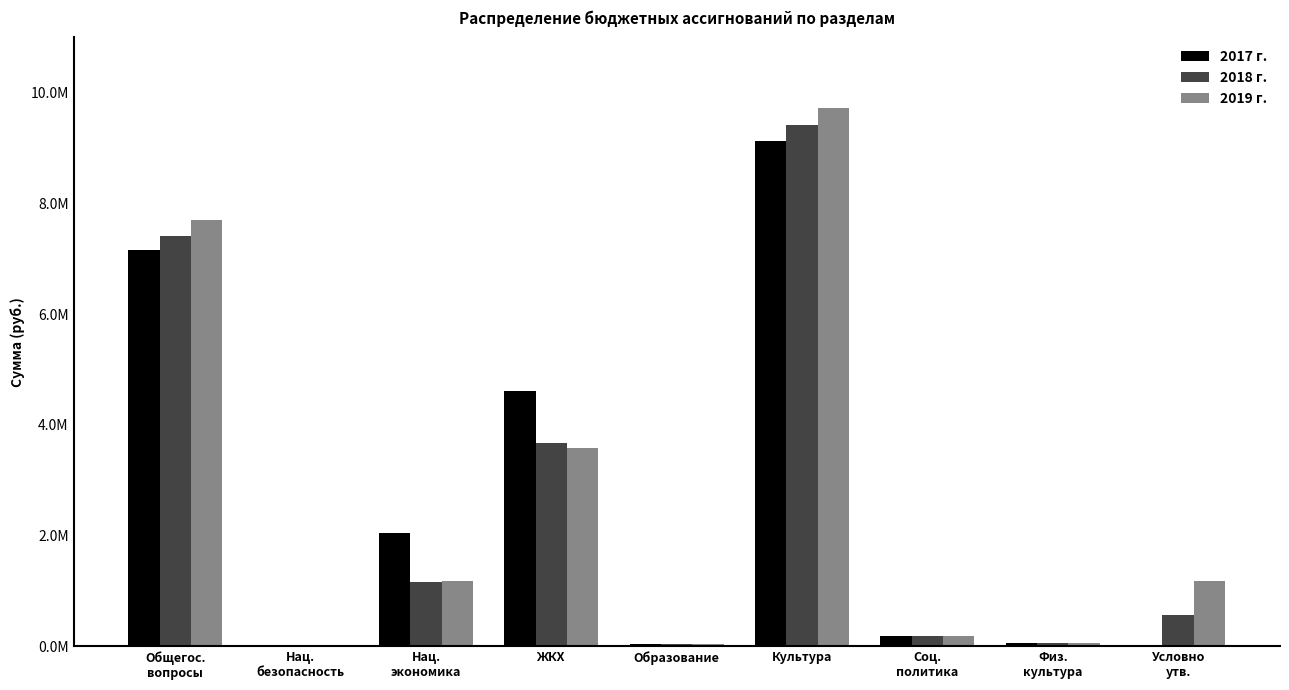

What are all the series names shown in the legend?

2017 г., 2018 г., 2019 г.